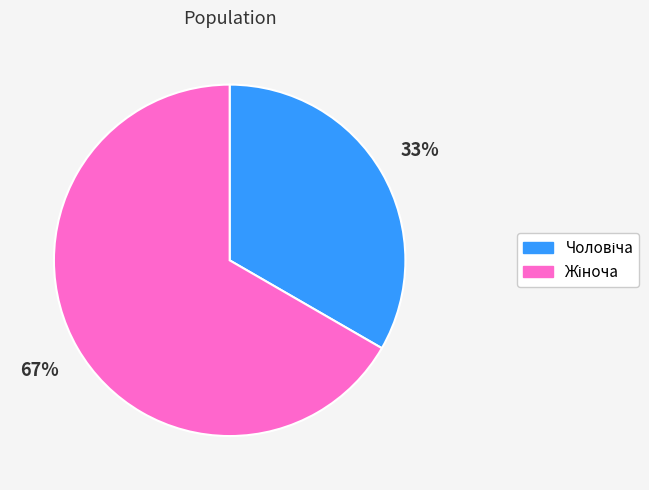

Does any single category account for the majority?

Yes